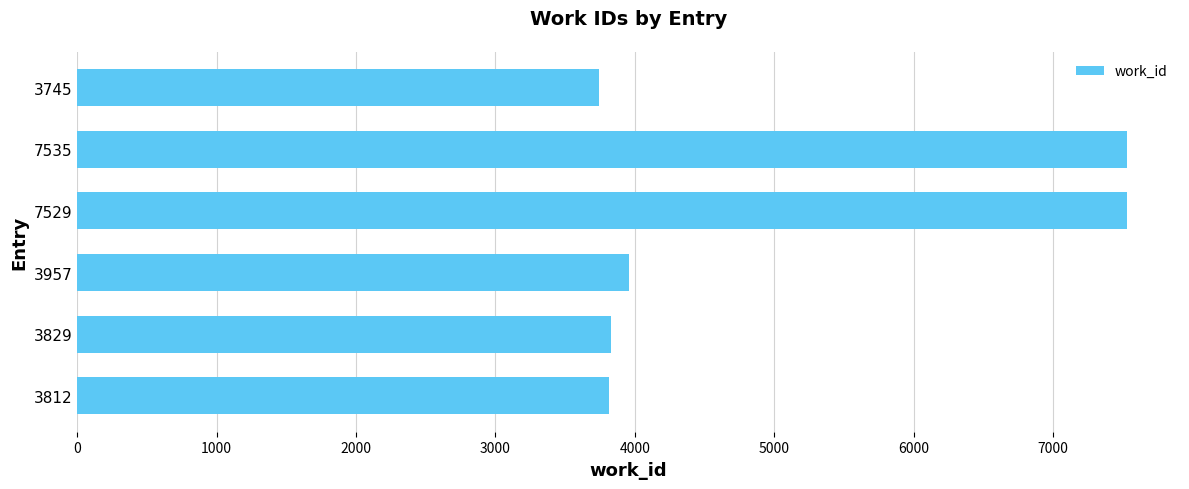

How many bars are there in total?

6